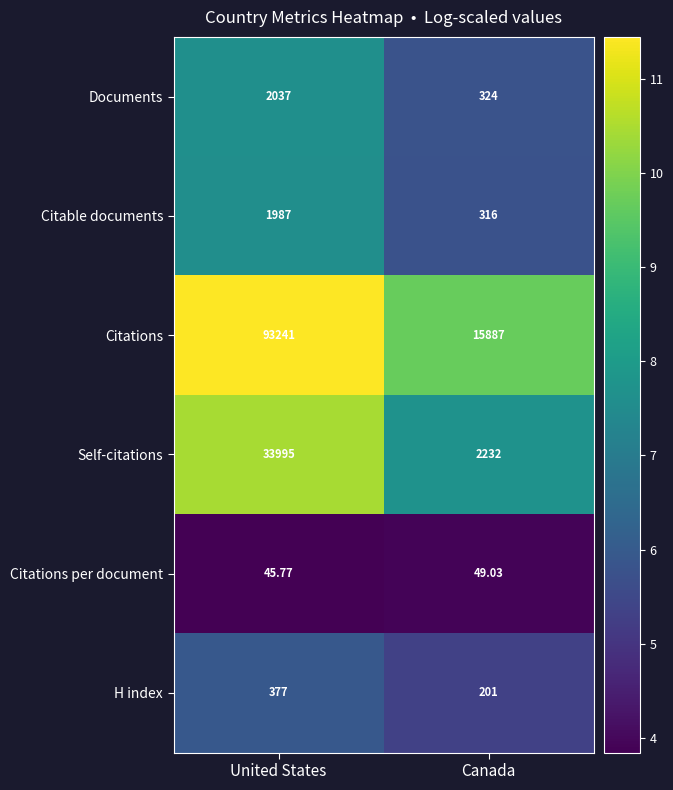

Which label corresponds to the smallest value in the chart?

United States